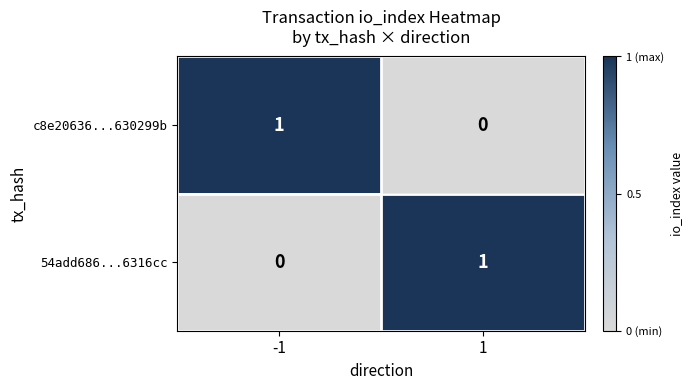

True or false: 54add686...6316cc has a value of 1 at 1.

True